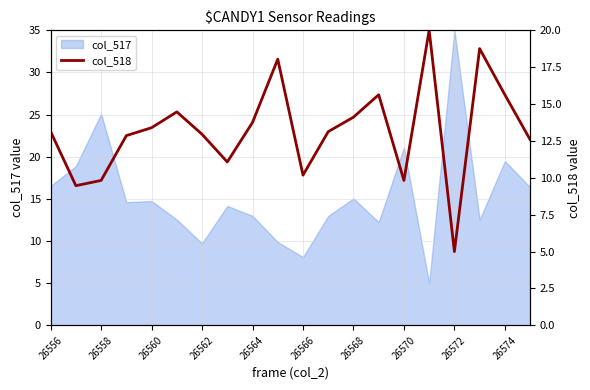

At which label does the data first exceed 13?

26556